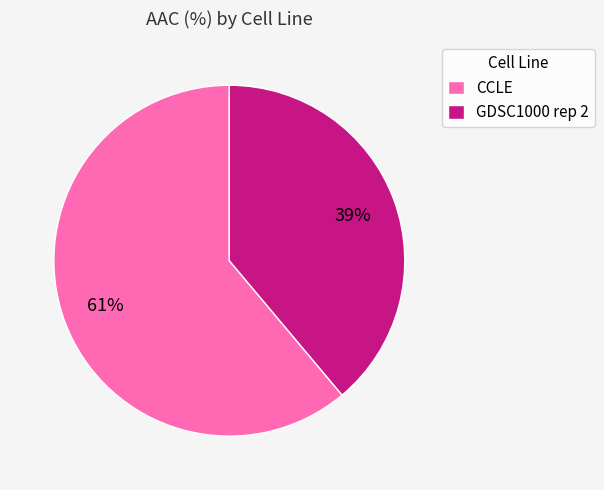

Do CCLE and GDSC1000 rep 2 together represent more than half of the pie?

Yes